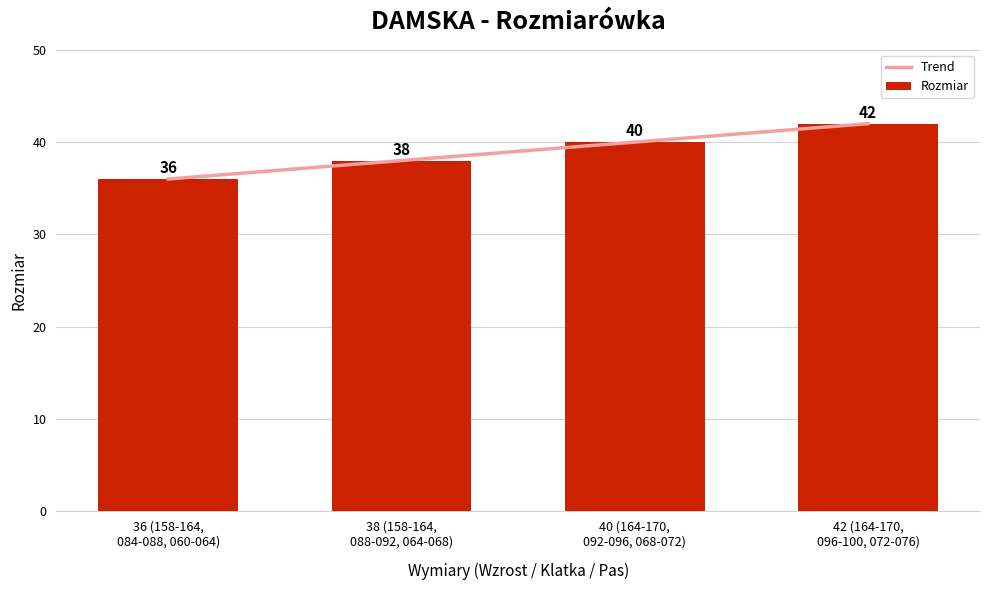

What is the sum of all Rozmiar values?

156